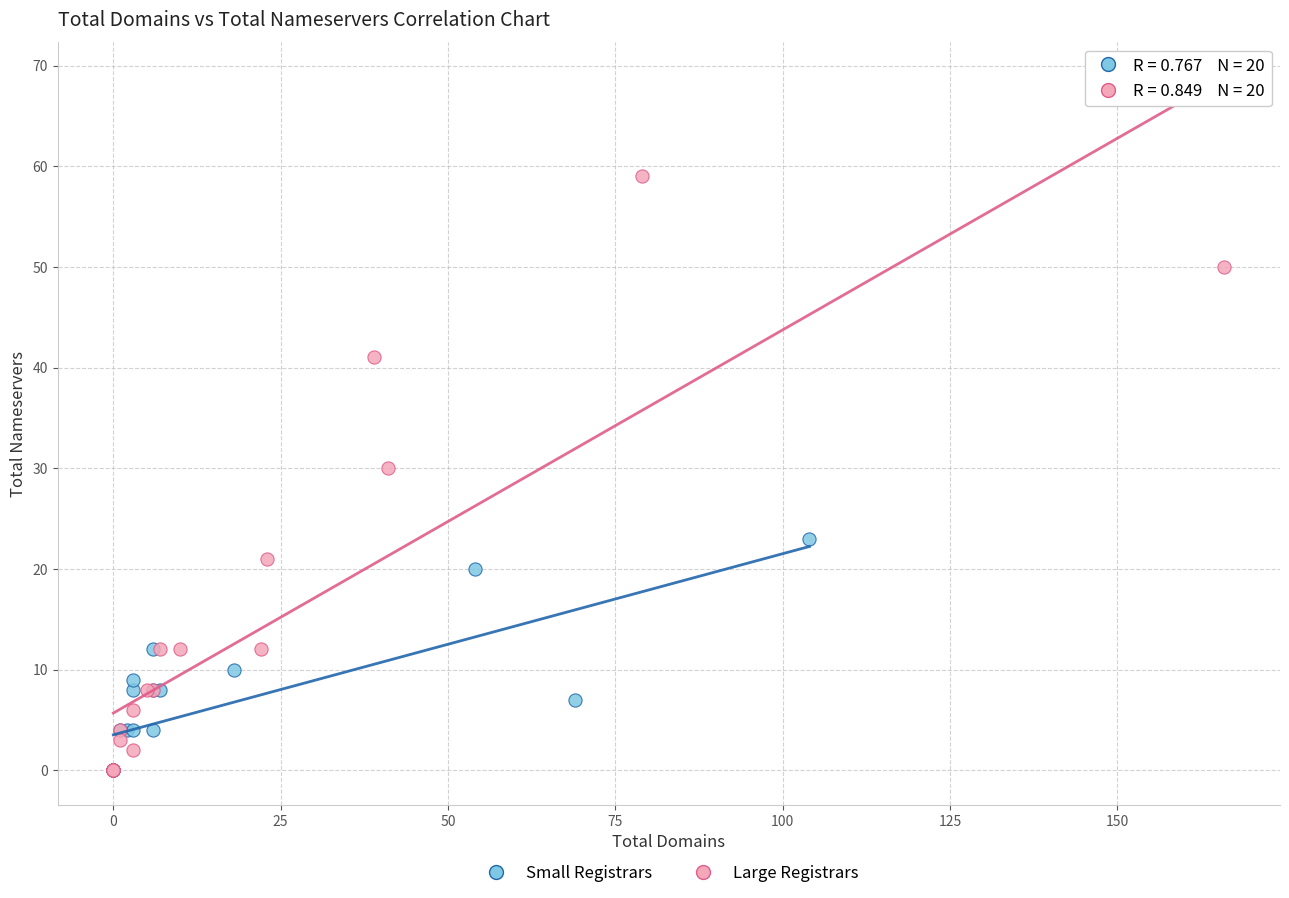

Which series contains the highest Y value?

Large Registrars